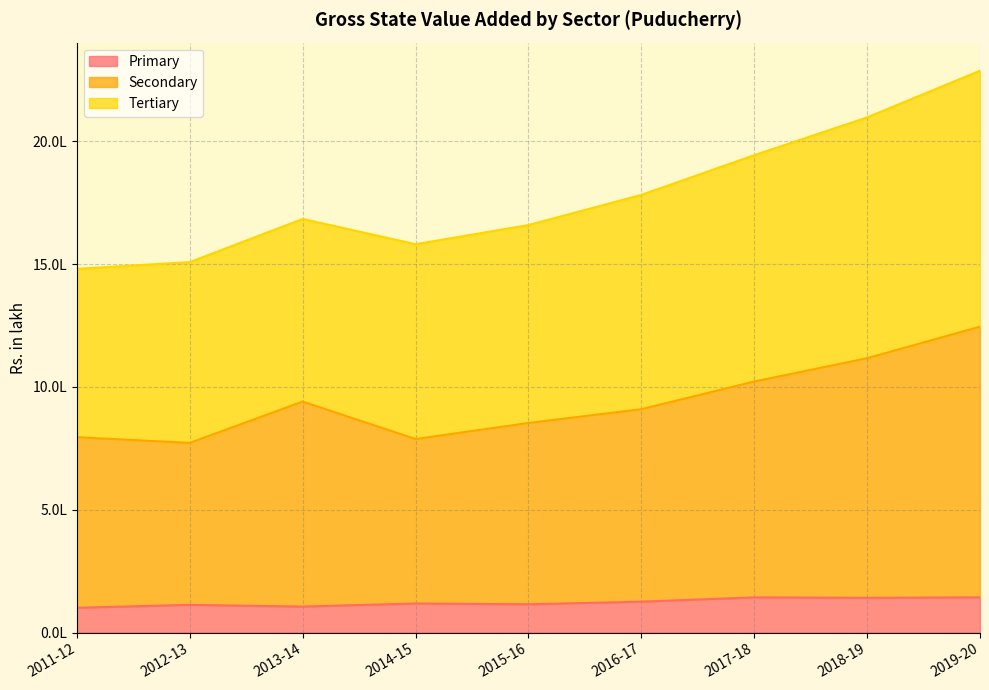

True or false: Primary and Secondary intersect in this chart.

False